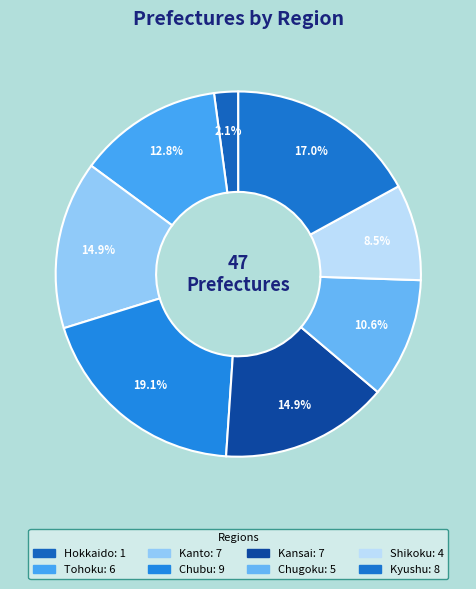

True or false: Hokkaido accounts for 2% of the total.

True